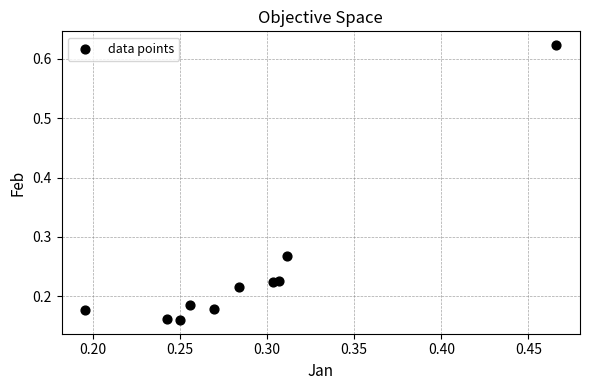

What is the range of Y values (max minus min)?

0.5